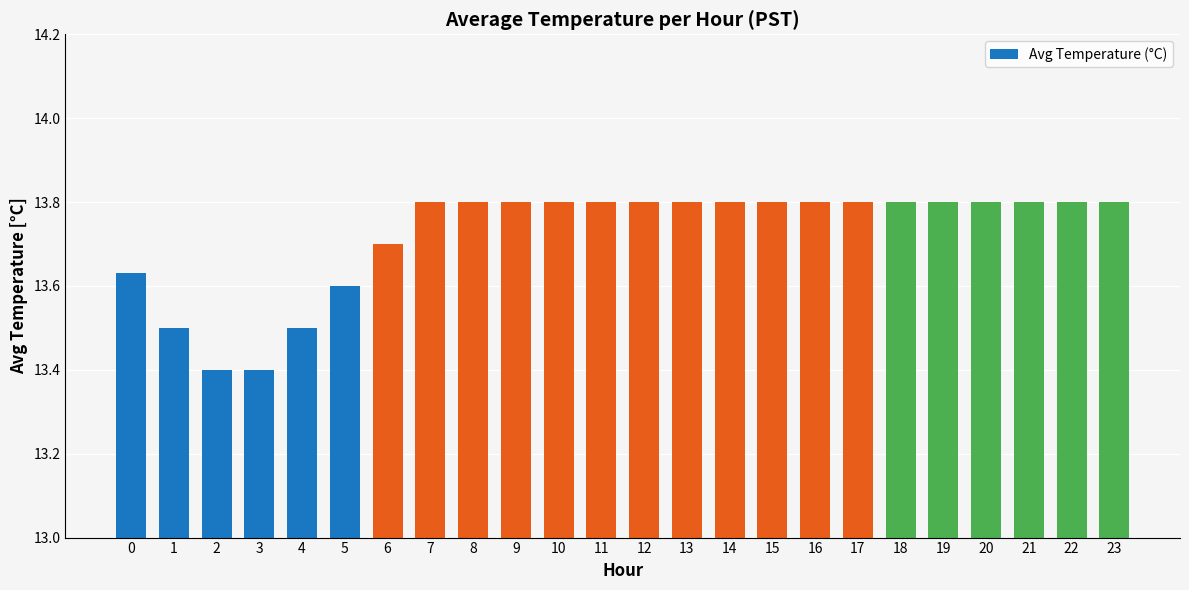

The chart shows a value of 13.6 at 0. True or false?

True